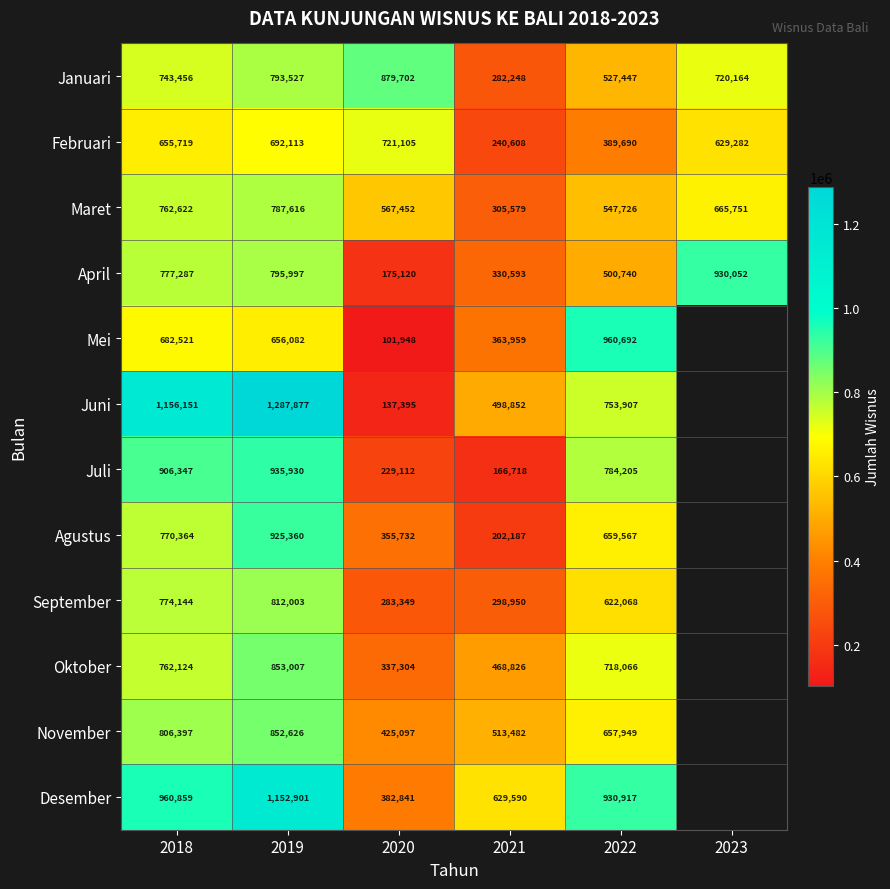

Is the value of April at 2022 greater than the value of Maret at 2023?

No